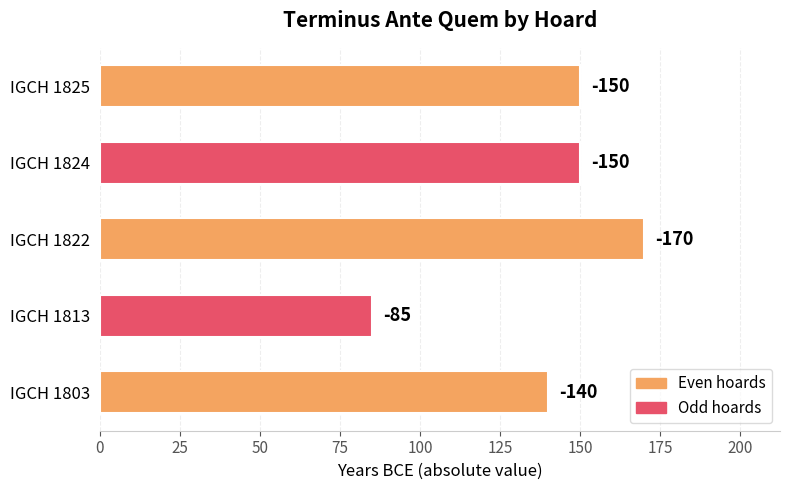

Are the bars horizontal?

Yes